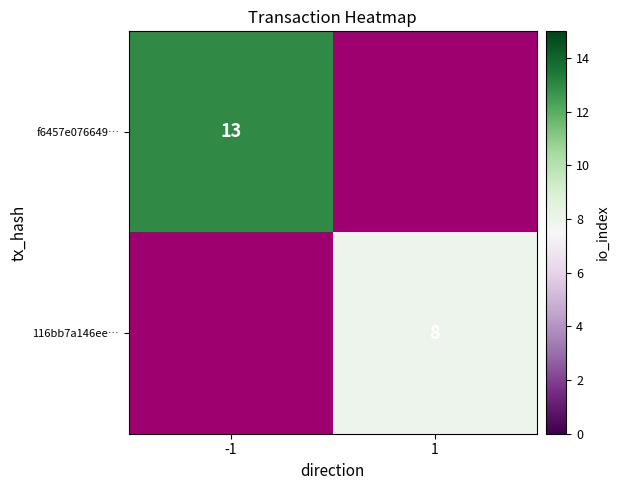

Is it true that 116bb7a146ee… equals 8 at 1?

True